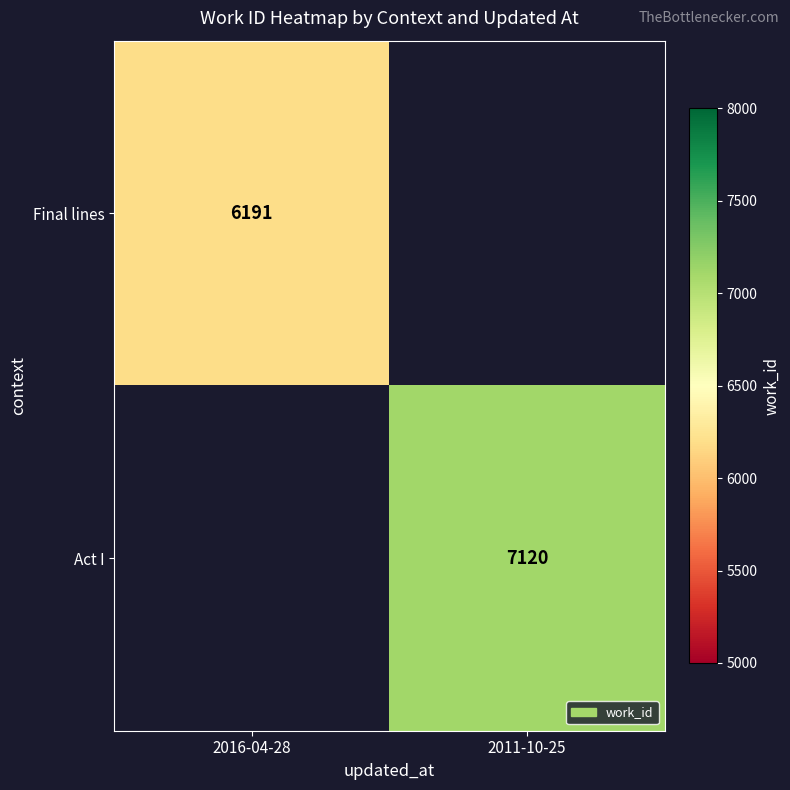

What is the greatest value displayed?

7120.0